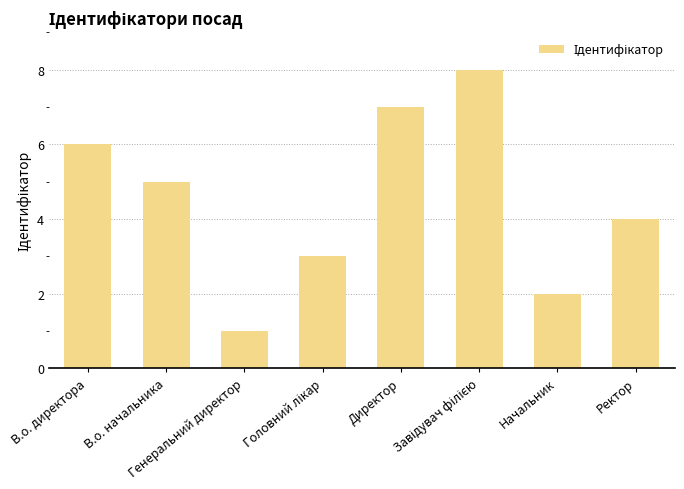

How many bars are there in total?

8